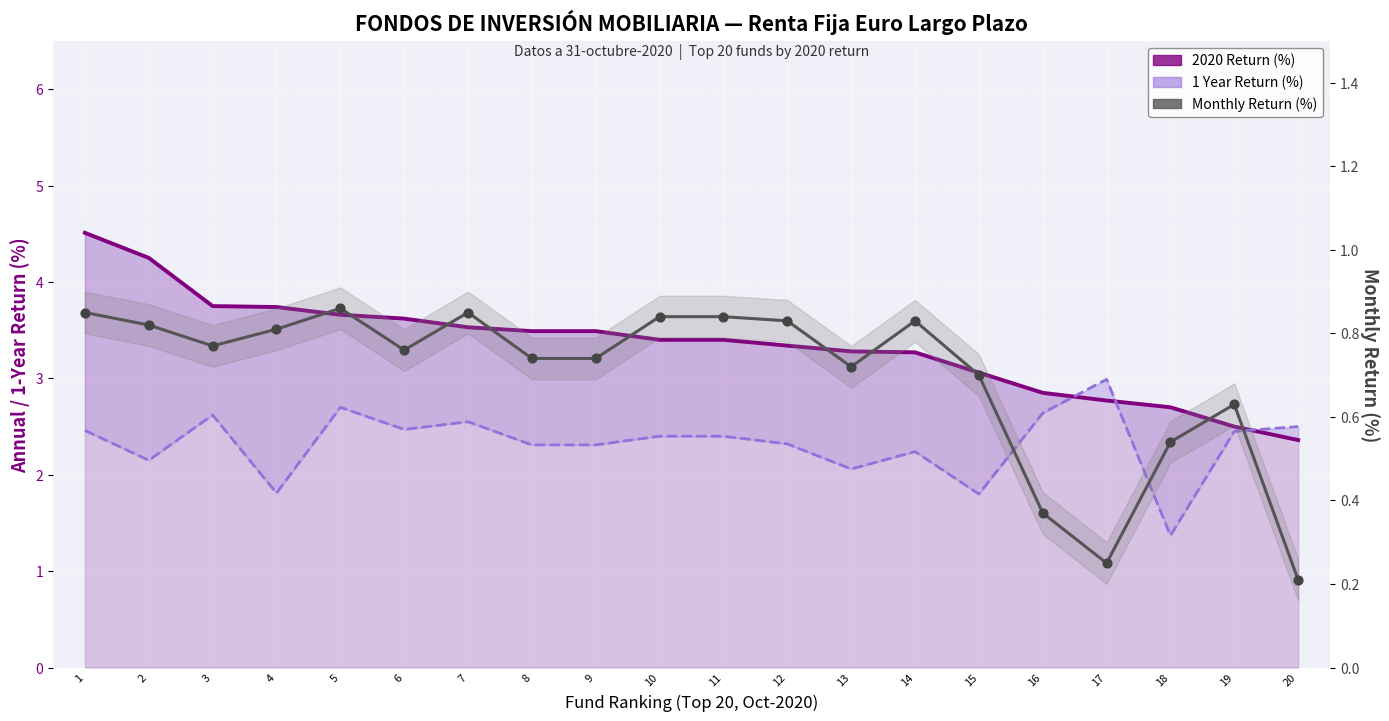

What are all the series names shown in the legend?

2020 Return (%), 1 Year Return (%), Monthly Return (%)